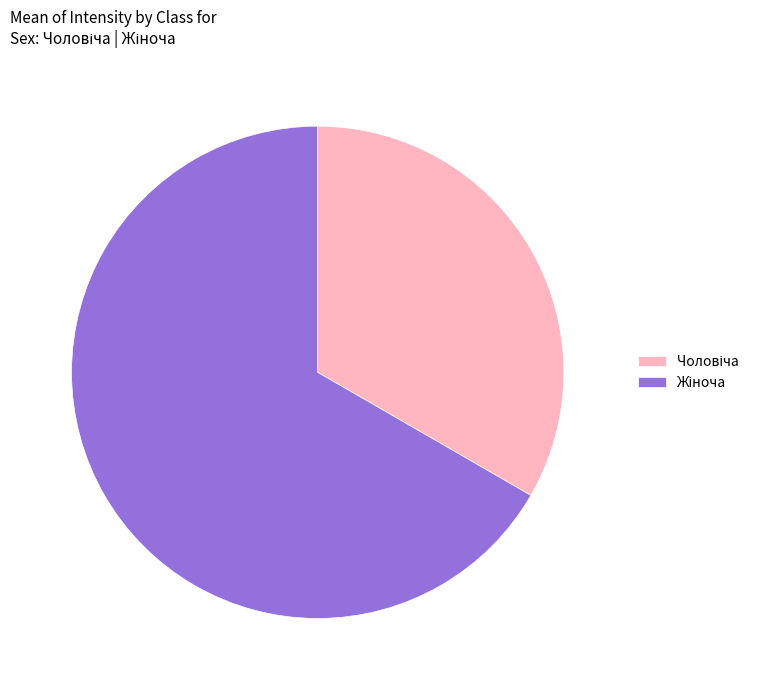

Is there any slice that represents more than half of the pie?

Yes